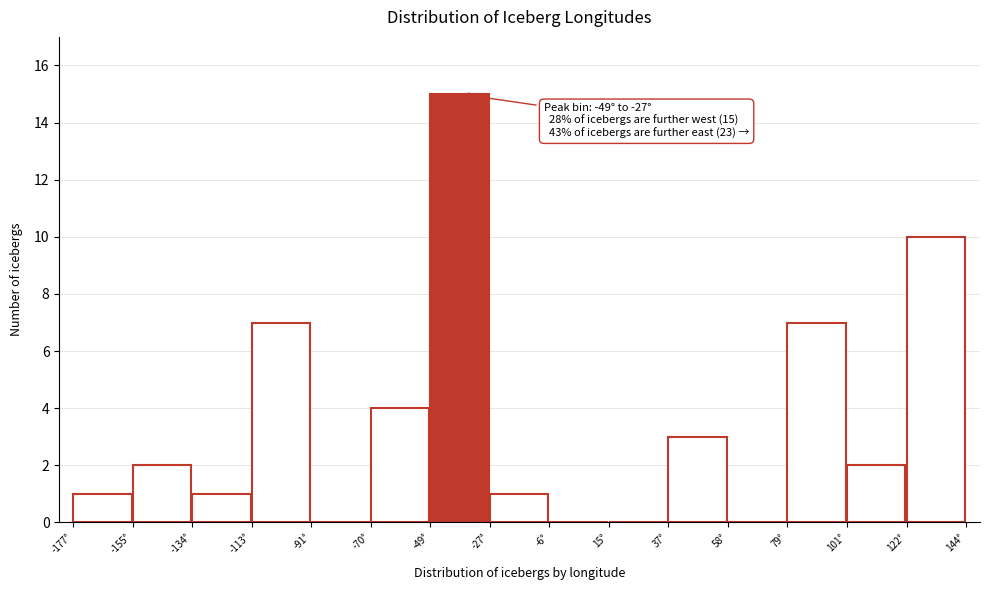

Over which range of the x-axis is the bar tallest?

-50 to -25